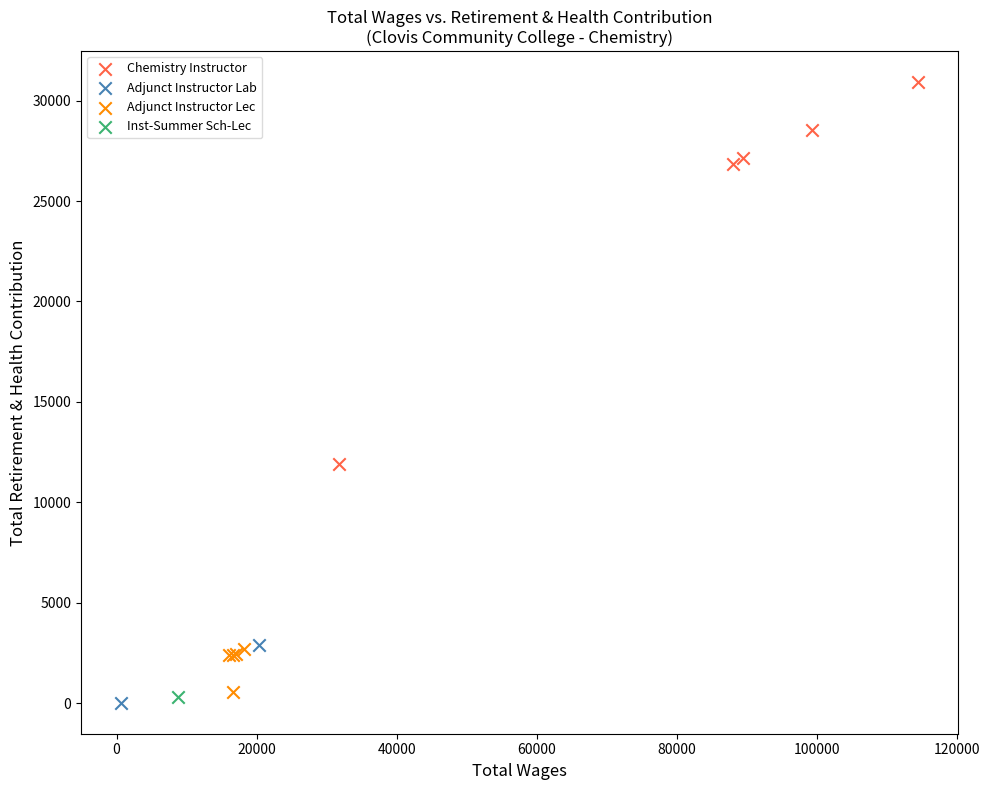

Which series contains the highest Y value?

Chemistry Instructor